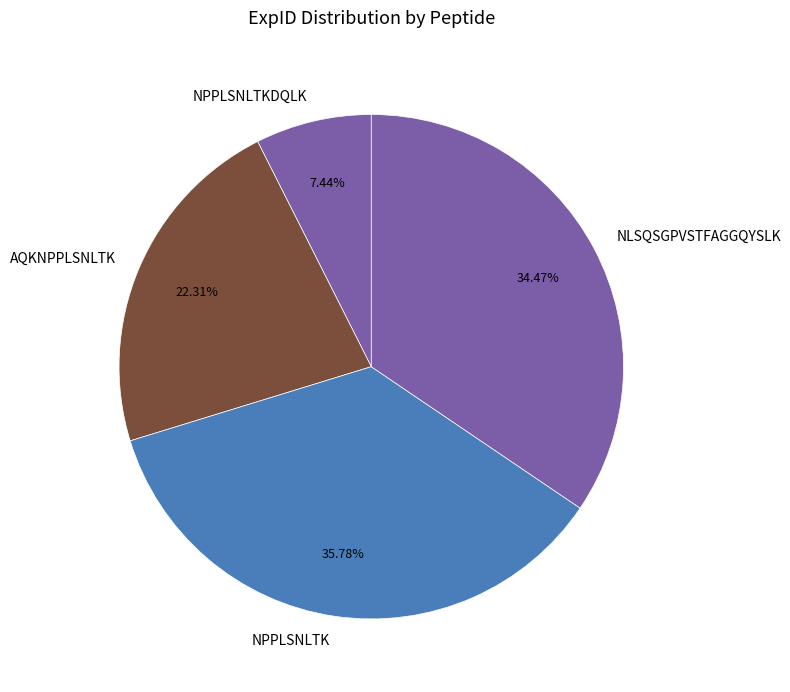

Do AQKNPPLSNLTK and NPPLSNLTKDQLK together represent more than half of the pie?

No